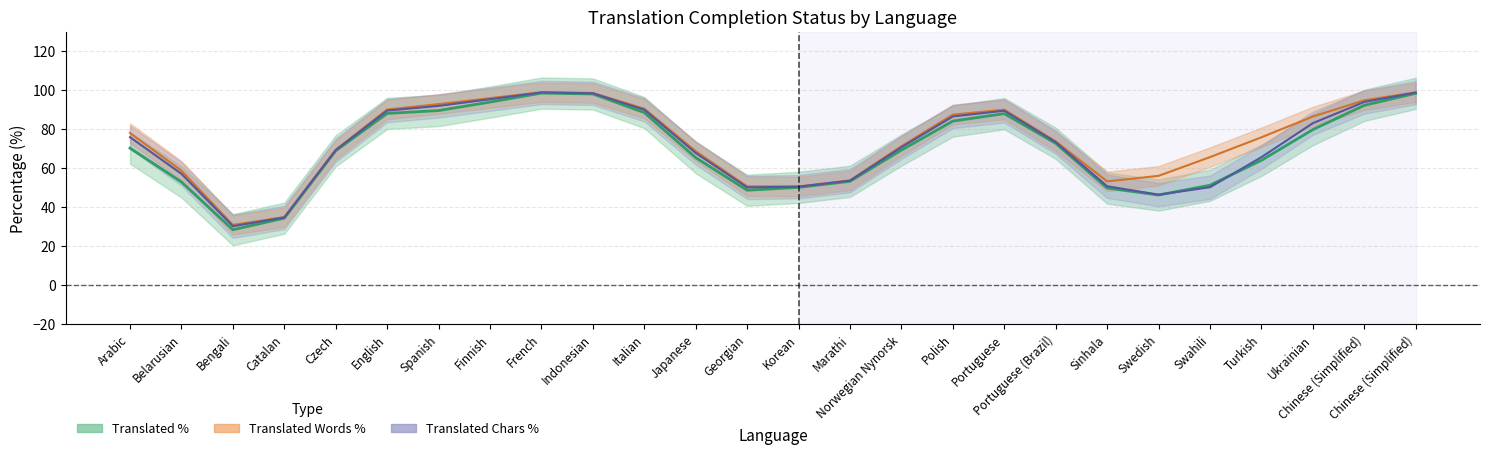

What is the difference between the Translated Chars % (center) values at Georgian and Marathi?

3.5